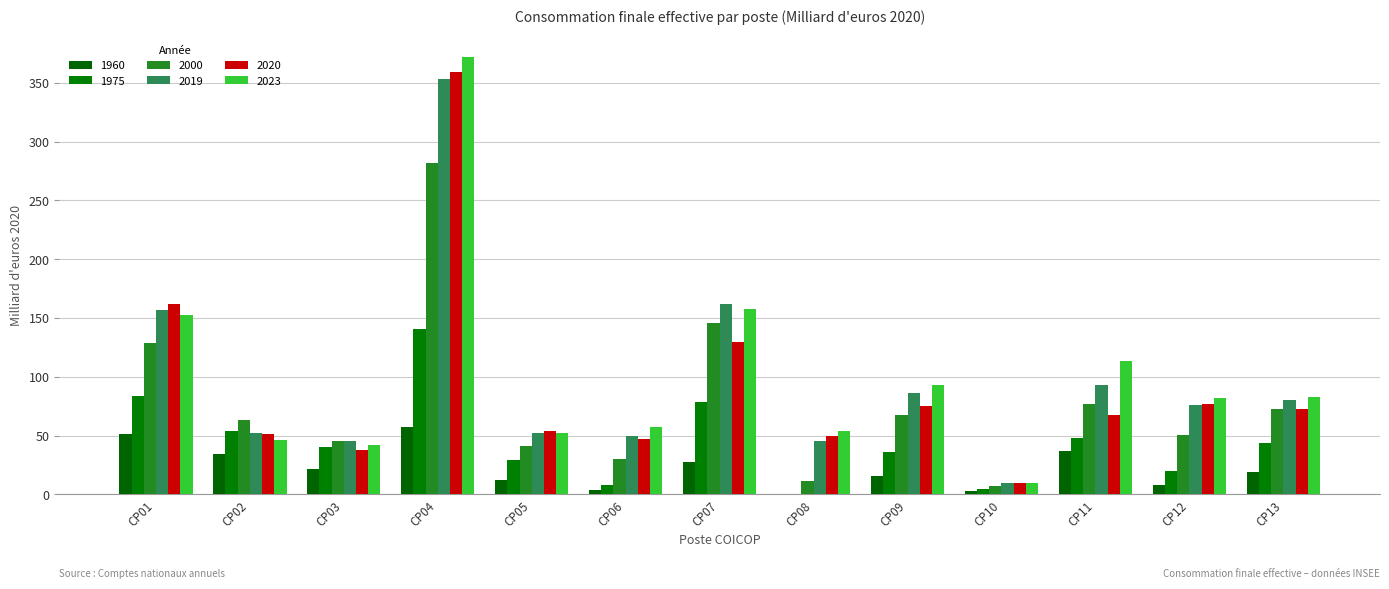

Reading left to right, transcribe all the data shown in this chart.

1960: CP01=50.9	CP02=34.1	CP03=21.5	CP04=57.6	CP05=12.2	CP06=3.4	CP07=27.6	CP08=0.1	CP09=15.7	CP10=2.8	CP11=37.0	CP12=8.0	CP13=18.7
1975: CP01=83.9	CP02=54.2	CP03=39.9	CP04=141.0	CP05=29.4	CP06=8.1	CP07=78.7	CP08=0.6	CP09=35.7	CP10=4.8	CP11=48.2	CP12=20.2	CP13=43.7
2000: CP01=129.1	CP02=63.1	CP03=45.1	CP04=281.6	CP05=41.2	CP06=29.9	CP07=145.5	CP08=11.4	CP09=67.1	CP10=7.2	CP11=77.0	CP12=50.3	CP13=72.2
2019: CP01=156.5	CP02=52.2	CP03=45.2	CP04=353.3	CP05=52.3	CP06=49.9	CP07=162.2	CP08=45.1	CP09=86.3	CP10=9.4	CP11=92.8	CP12=76.3	CP13=80.0
2020: CP01=162.2	CP02=50.9	CP03=38.1	CP04=359.3	CP05=53.7	CP06=46.9	CP07=129.8	CP08=49.5	CP09=74.8	CP10=9.3	CP11=67.4	CP12=76.7	CP13=72.3
2023: CP01=152.5	CP02=45.8	CP03=41.9	CP04=371.8	CP05=51.9	CP06=57.3	CP07=157.8	CP08=54.0	CP09=93.1	CP10=9.7	CP11=113.2	CP12=81.6	CP13=82.7